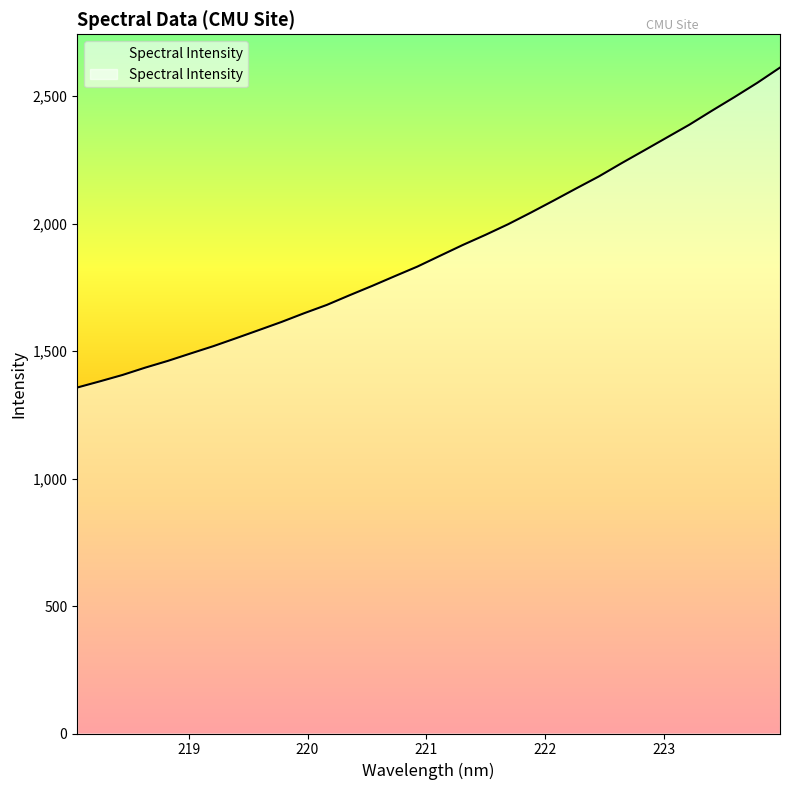

What is the smallest value displayed?

1356.7